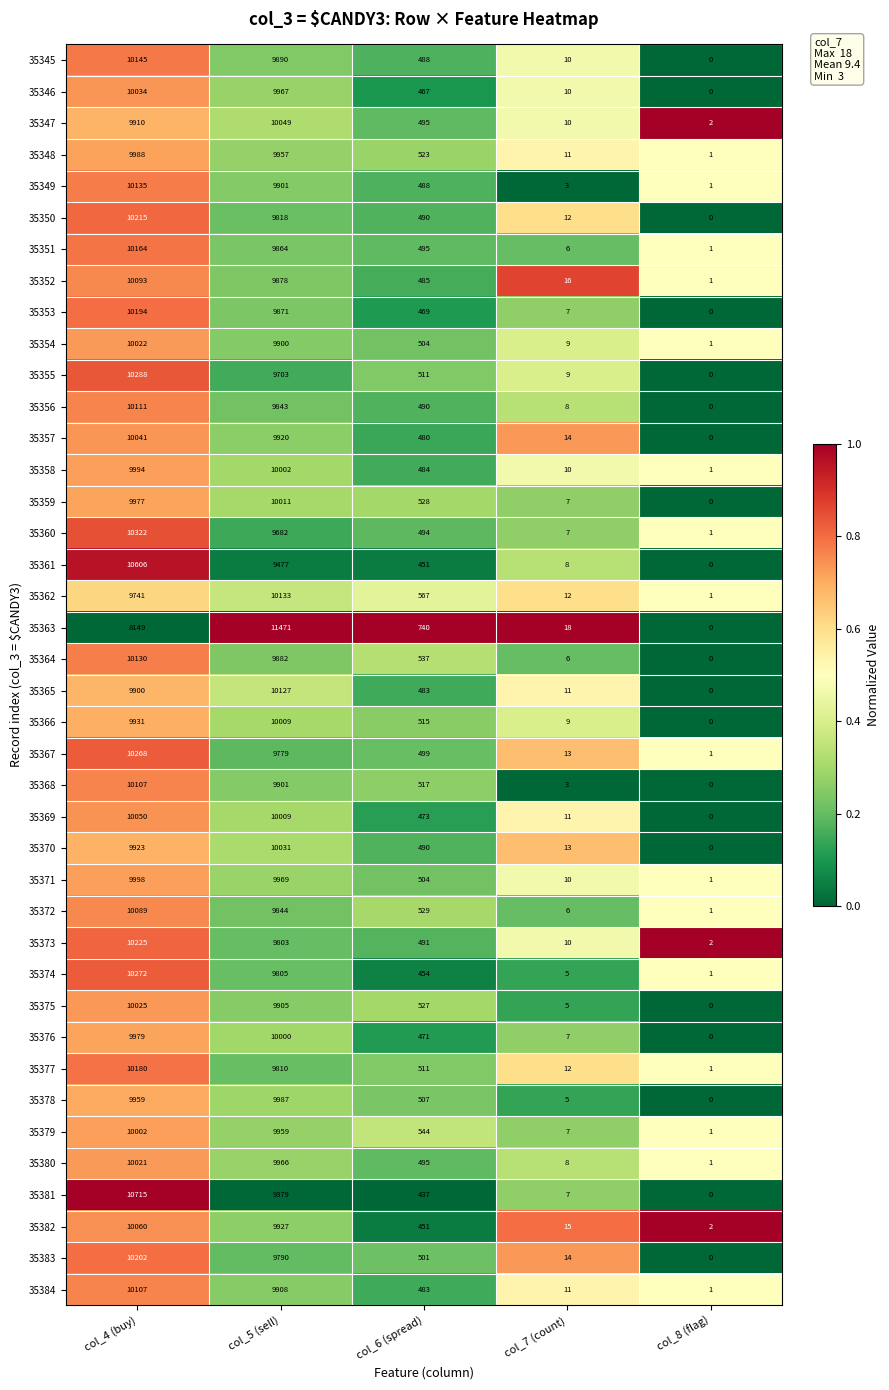

Which category has the lowest value across all series?

col_8 (flag)